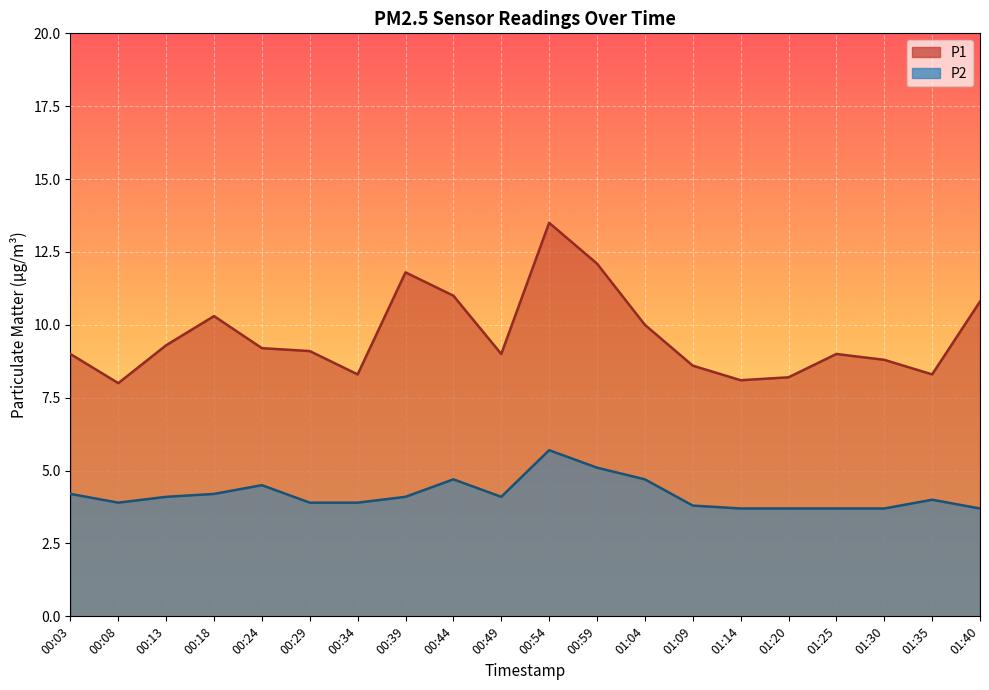

What is the spread (max minus min) of values at 00:34?

4.4